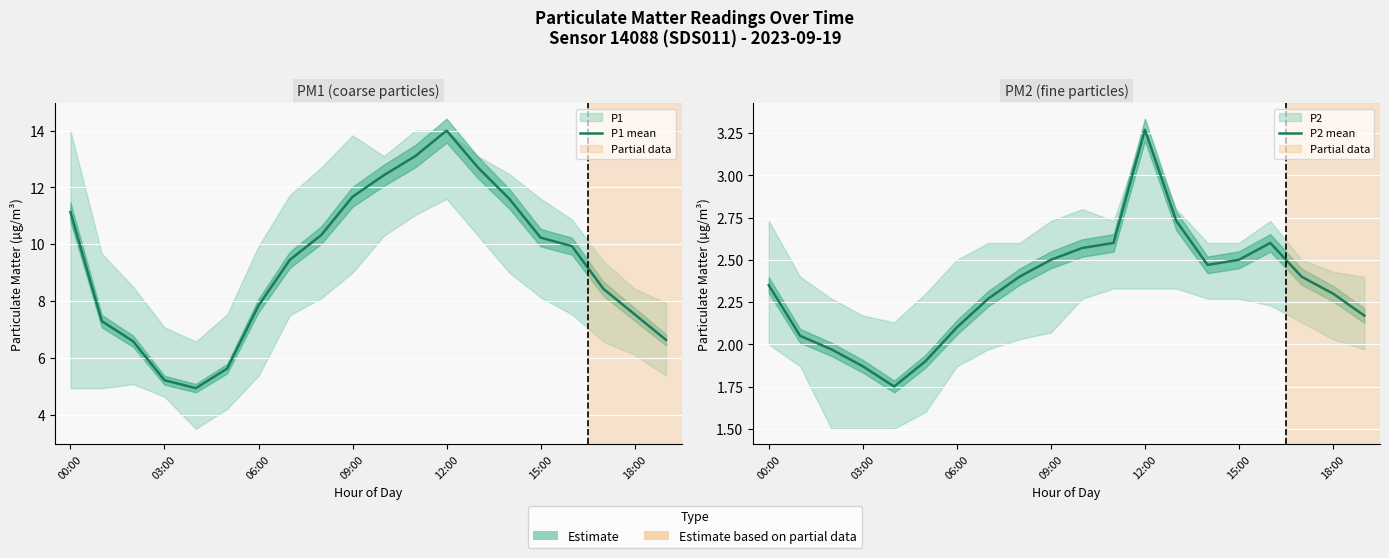

The value of P1 mean at 13 is 19.0. True or false?

False